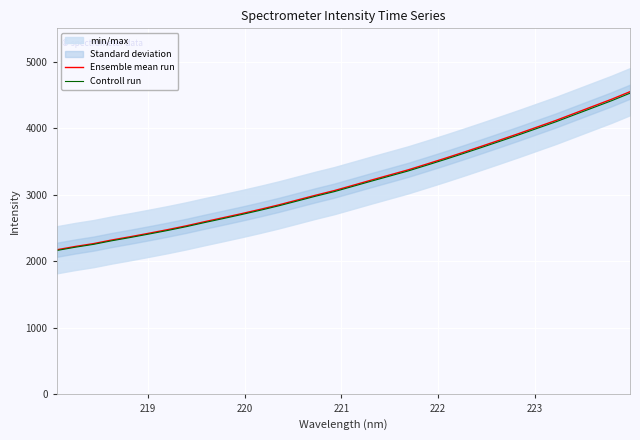

True or false: Controll run and Ensemble mean run cross at least once.

False